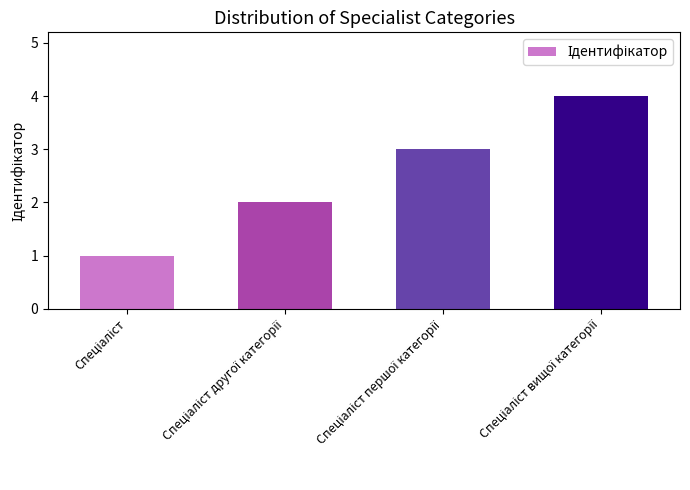

What is the sum of all values?

10